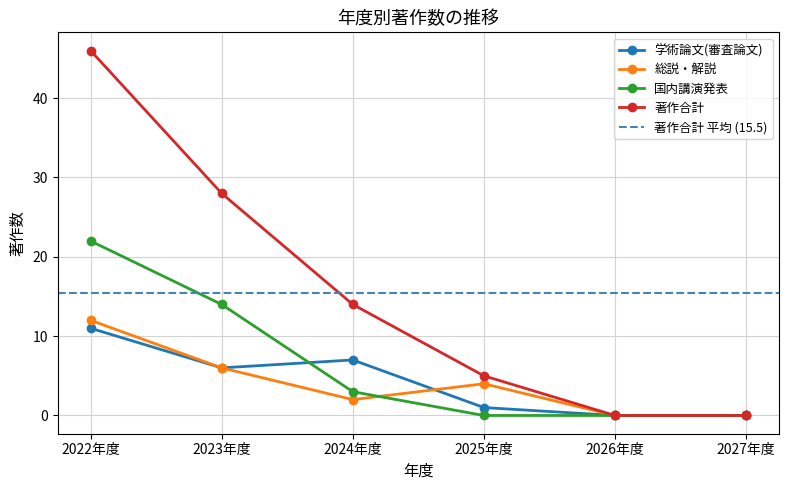

What are all the series names shown in the legend?

学術論文(審査論文), 総説・解説, 国内講演発表, 著作合計